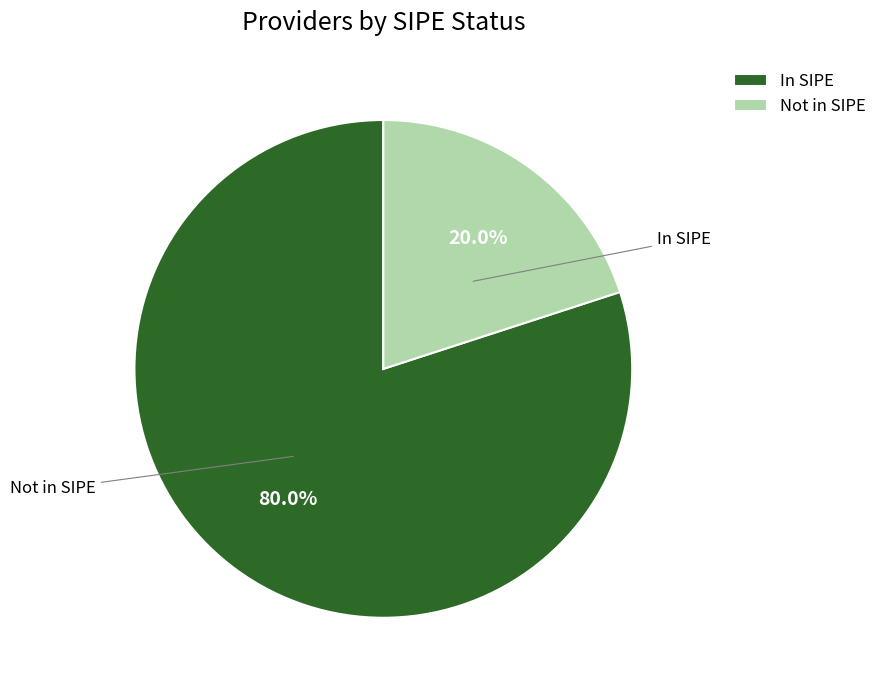

Which category accounts for the majority?

In SIPE